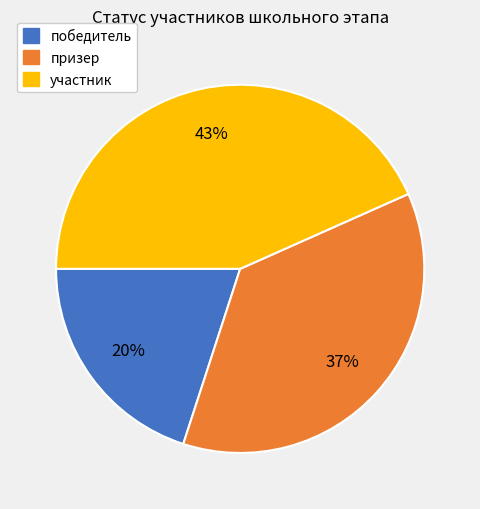

Count the number of slices in the pie.

3